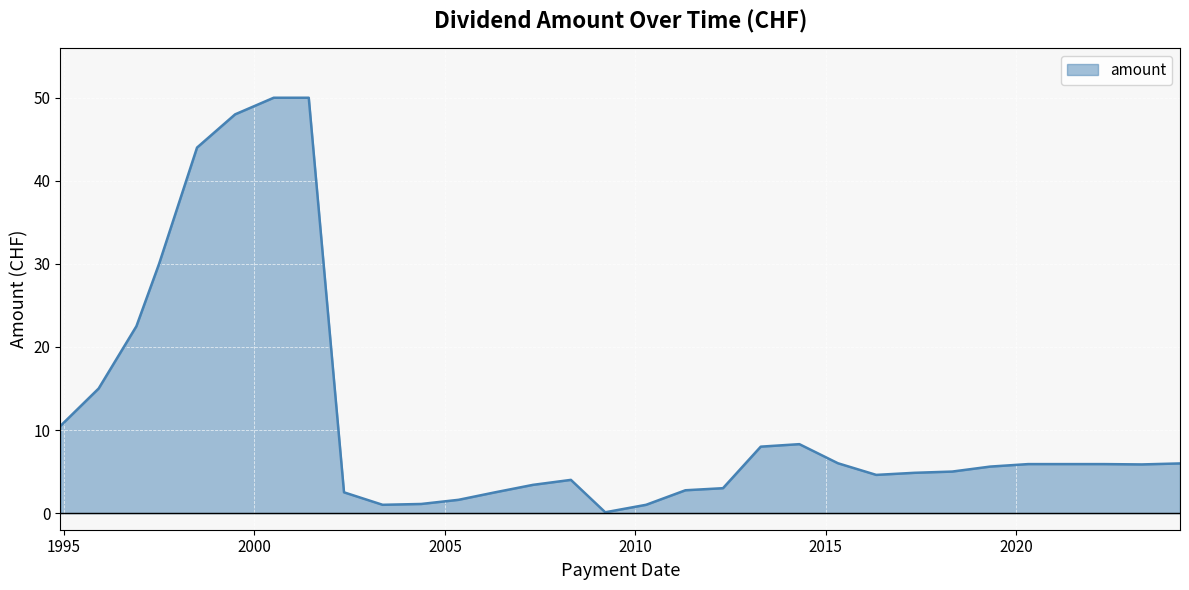

What is the difference between the maximum and minimum values?

49.9